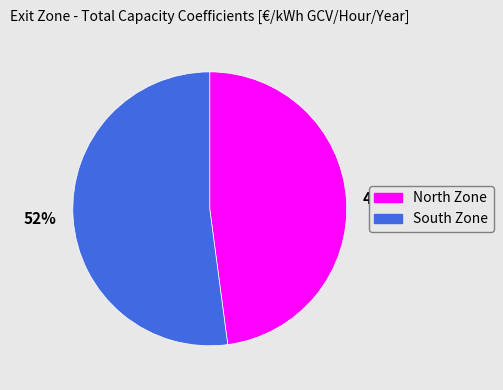

Approximately how many times larger is the value at 48% compared to 52%?

0.9